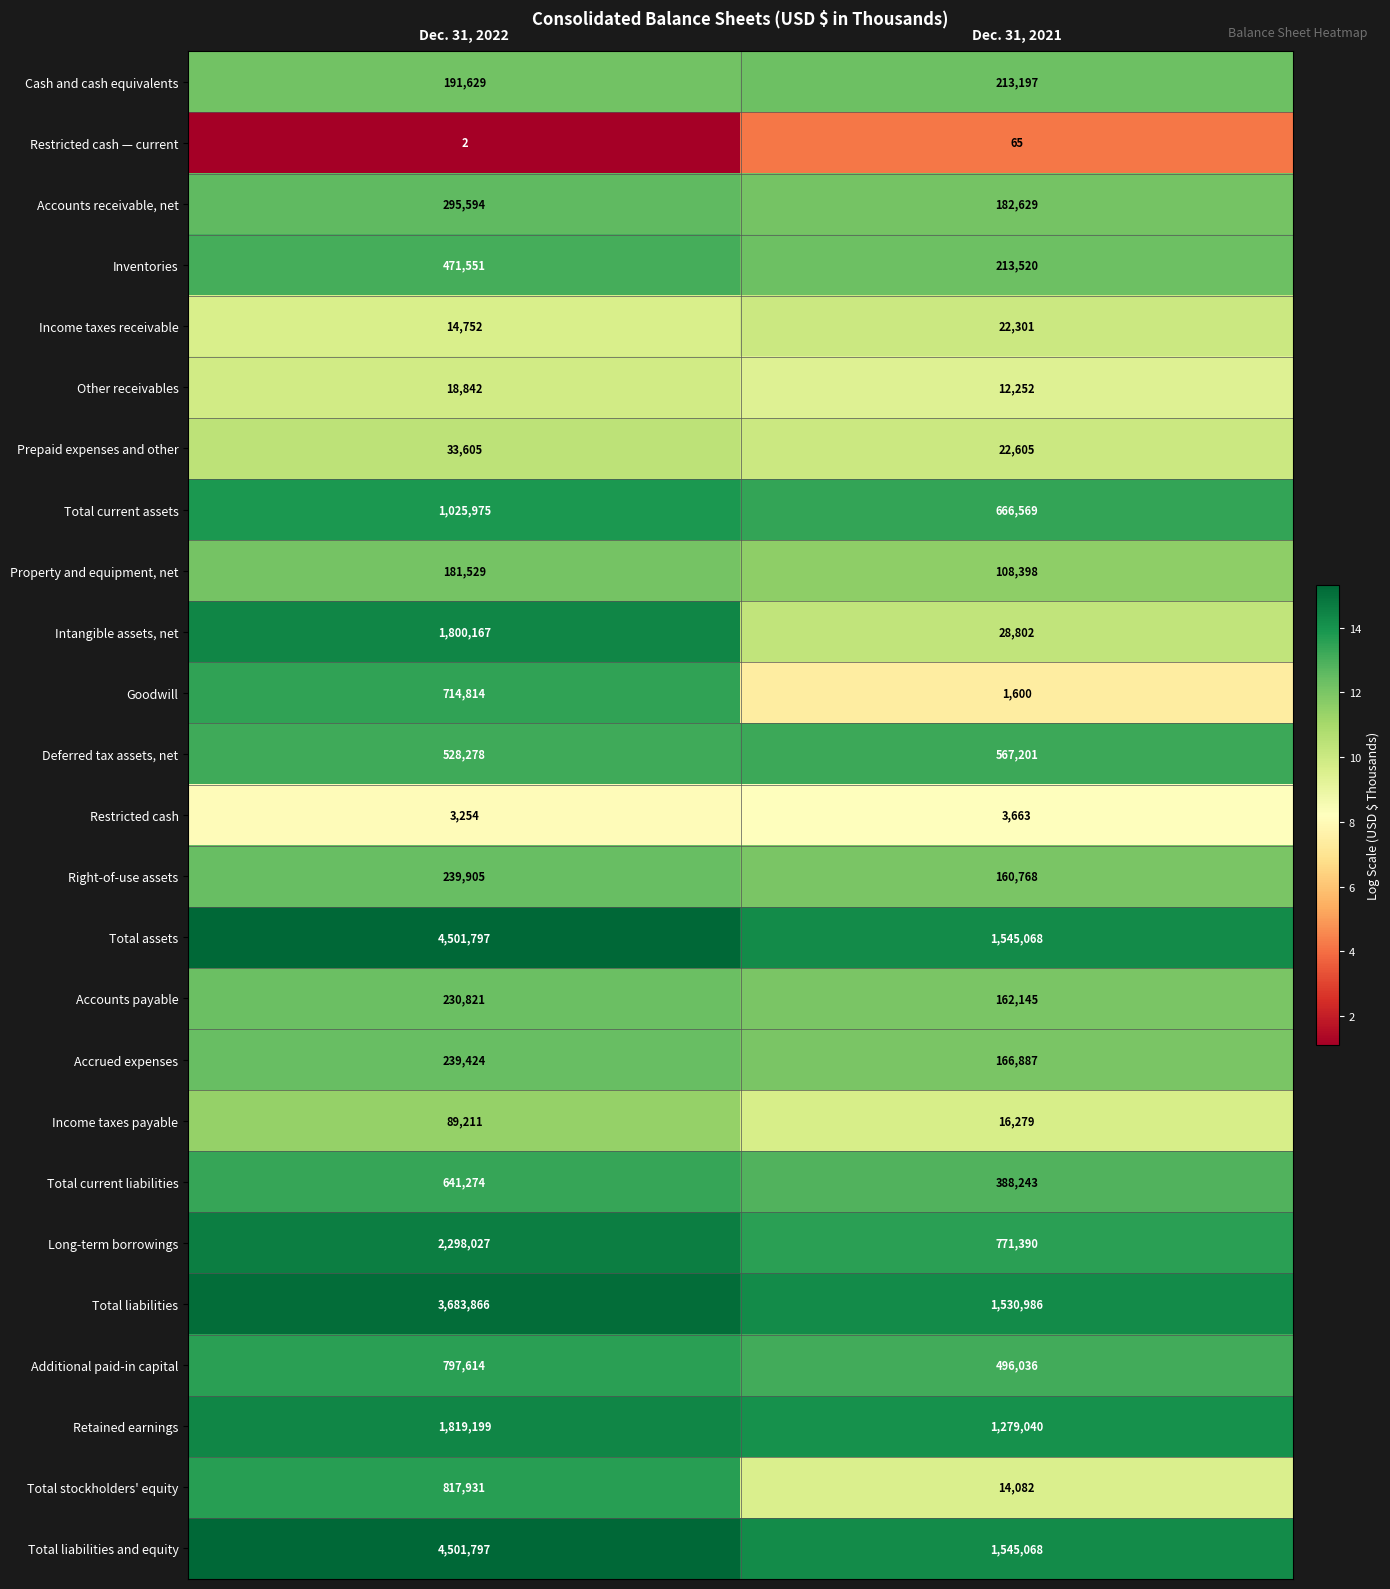

What is the difference between the Accounts receivable, net values at Dec. 31, 2022 and Dec. 31, 2021?

112965